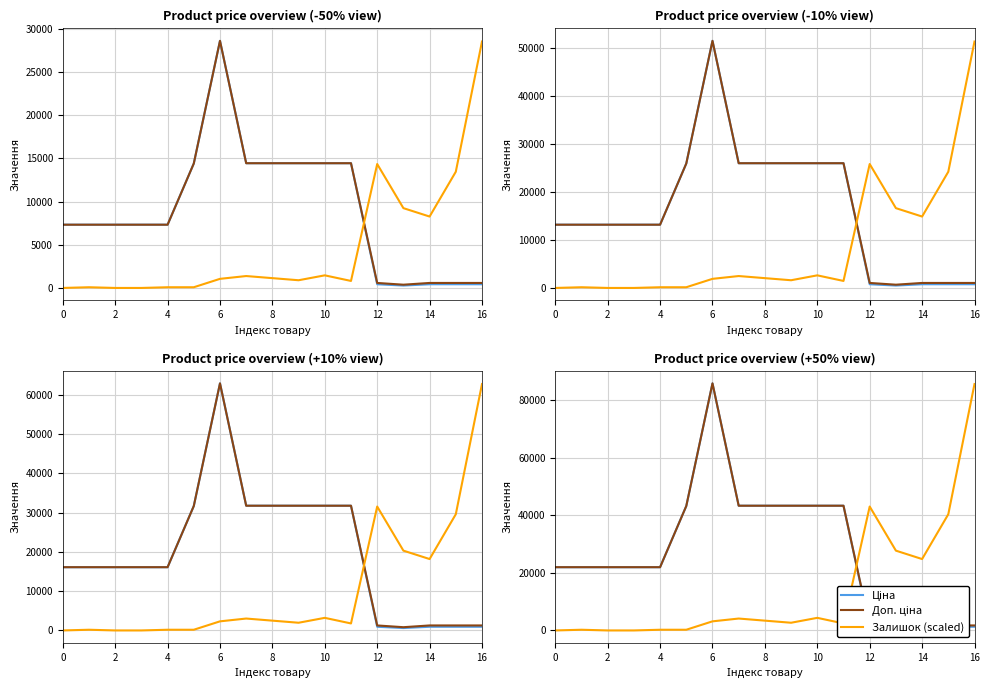

What is the label of the 6th point from the left?

10